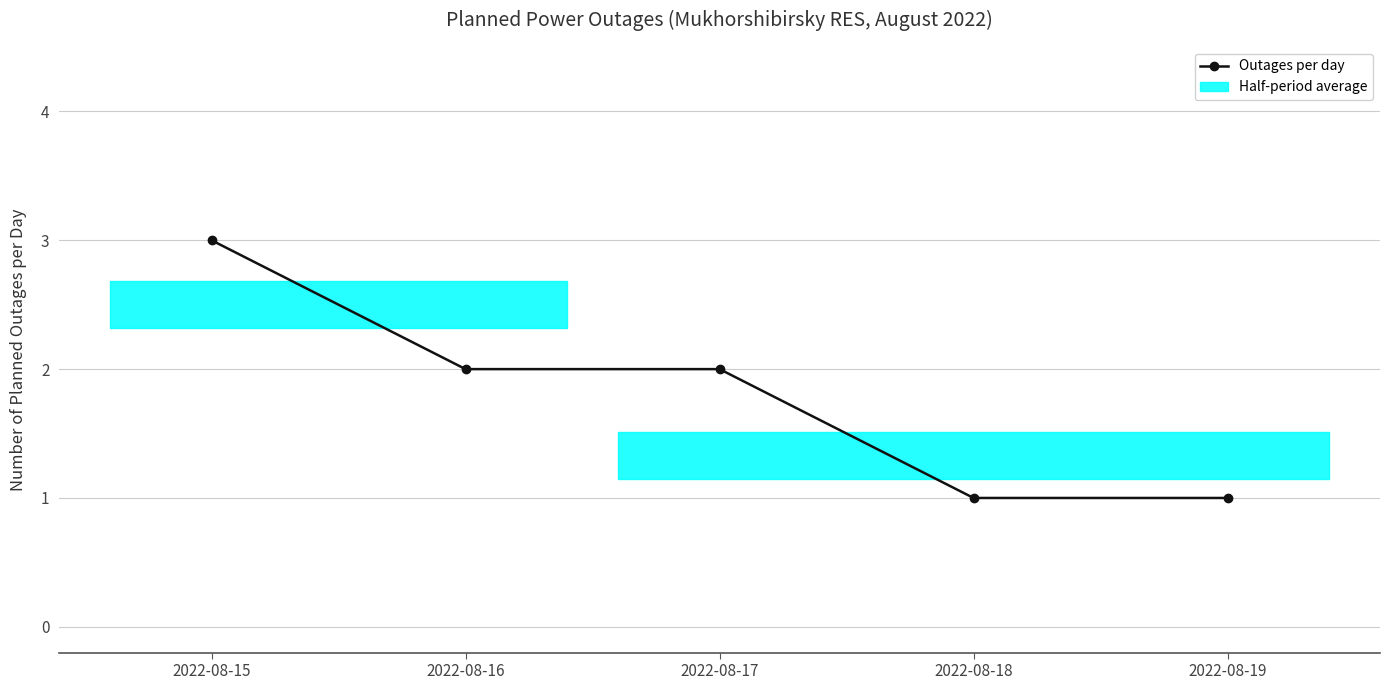

Rank the categories by value from lowest to highest.

2022-08-18, 2022-08-19, 2022-08-16, 2022-08-17, 2022-08-15